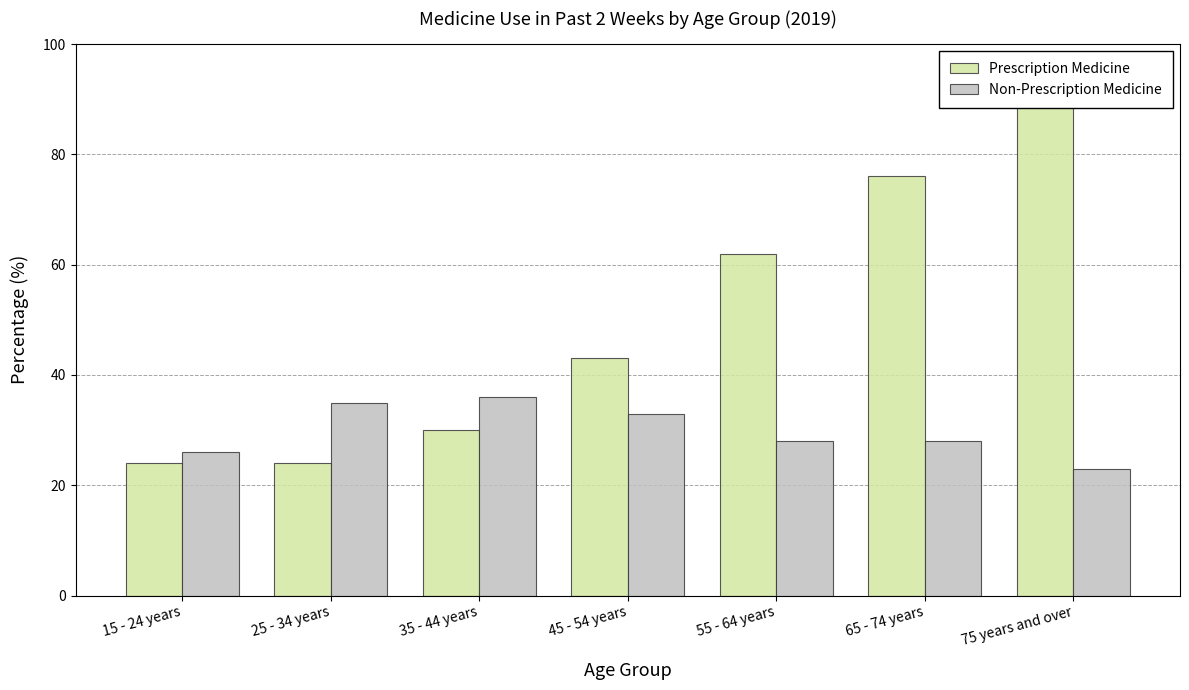

What is the difference between the highest and lowest values at 45 - 54 years?

10